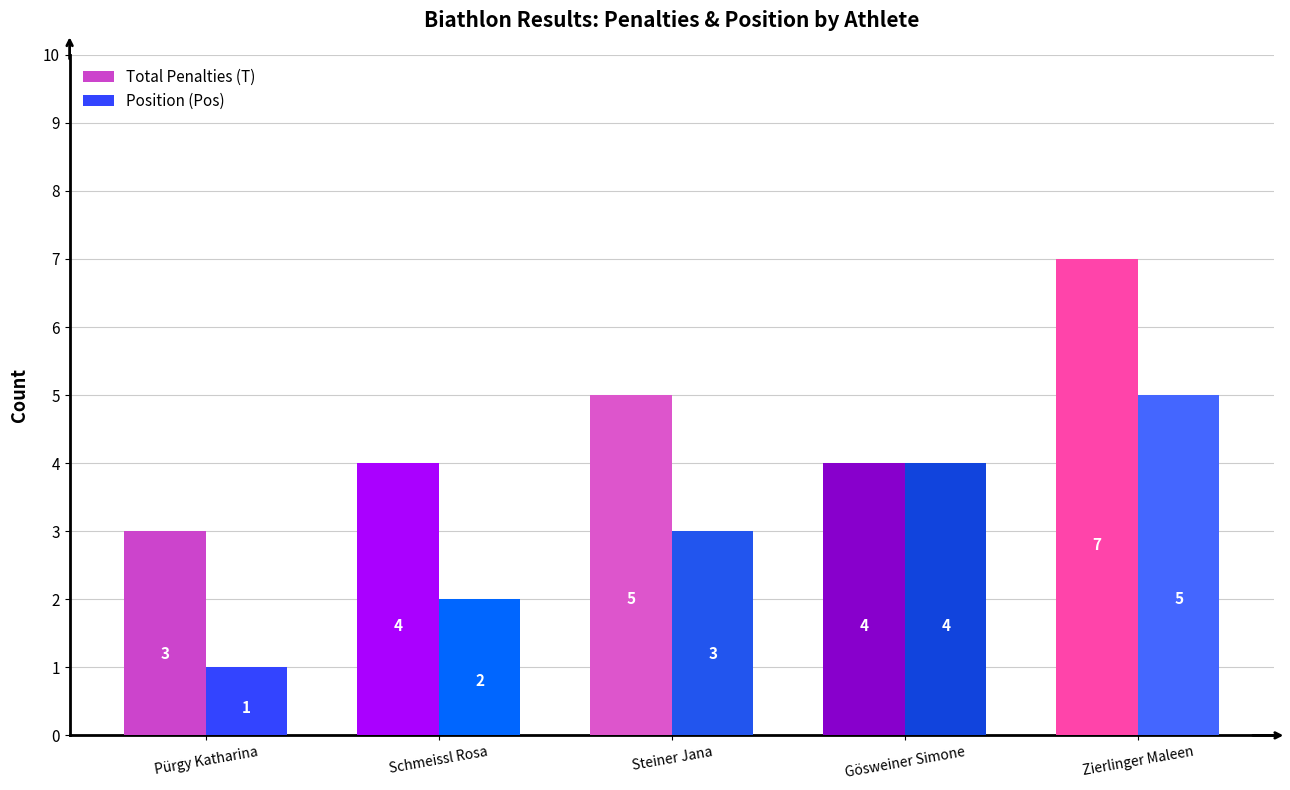

Which series changed the most between Schmeissl Rosa and Gösweiner Simone?

Position (Pos)